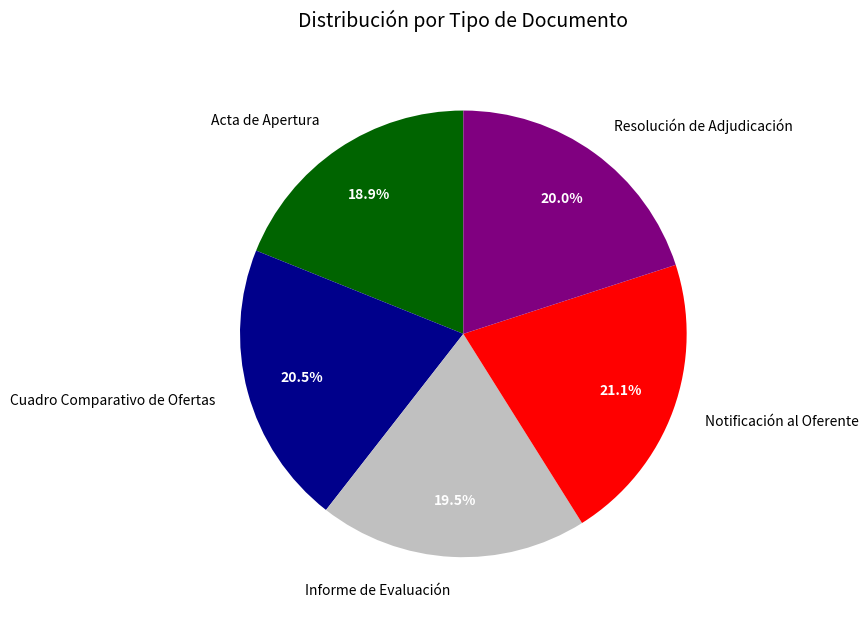

What percentage do Resolución de Adjudicación and Acta de Apertura together represent?

38.9%